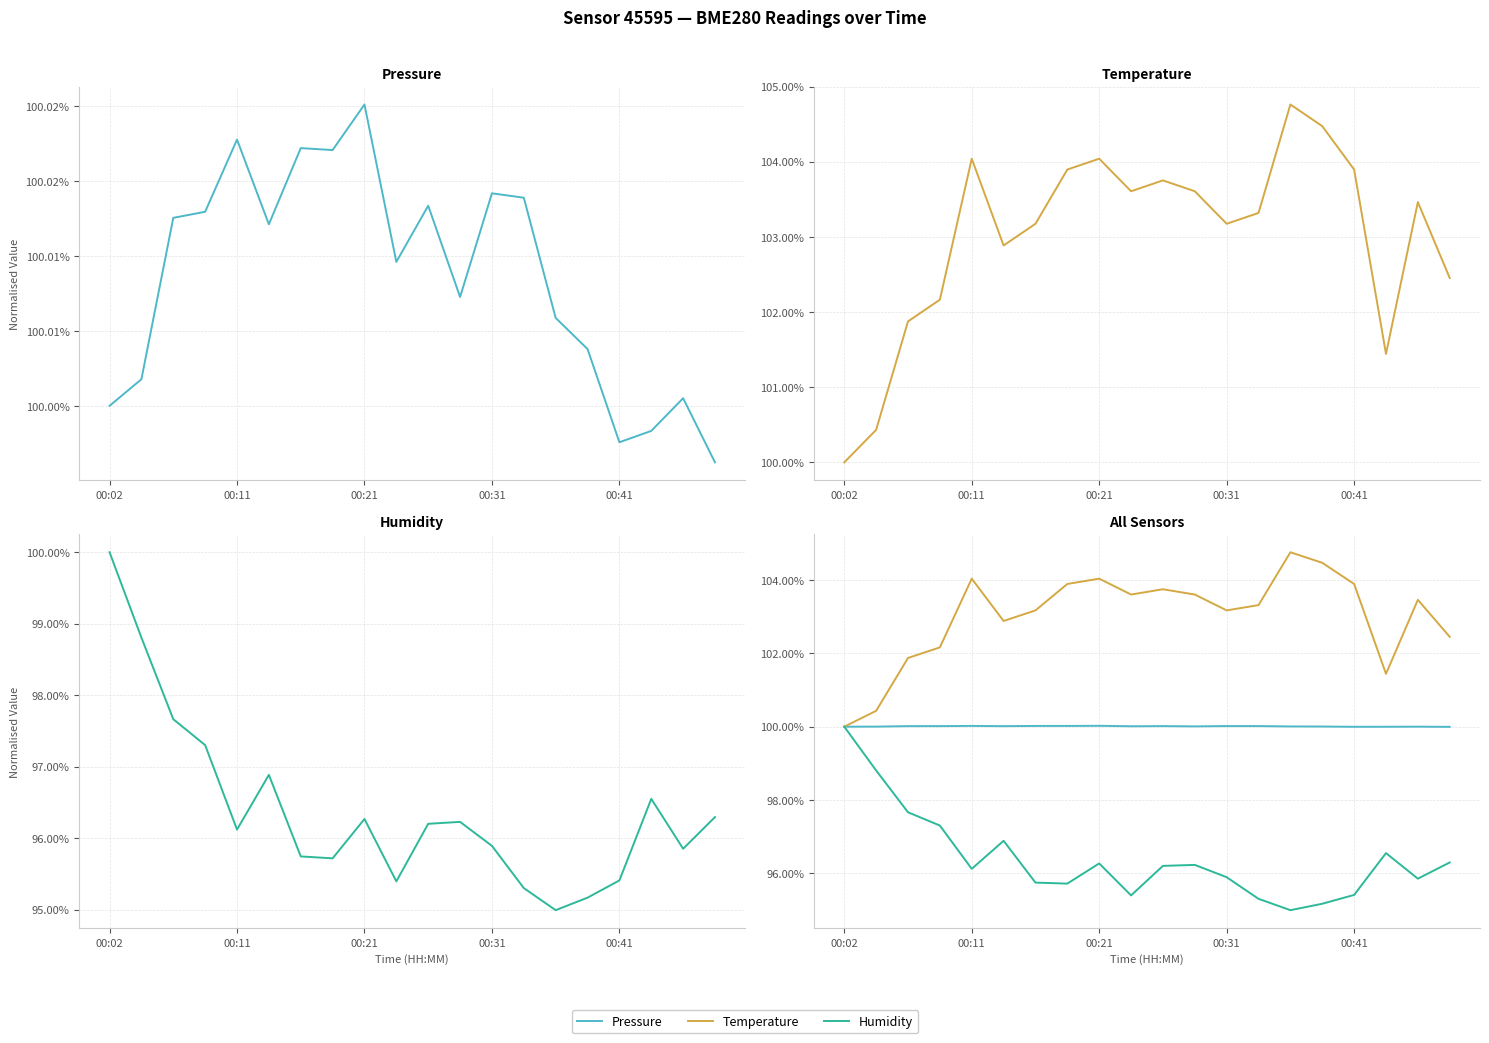

Reading right to left, extract all data points from this chart.

Pressure: 1.0	1.0	1.0	1.0	1.0	1.0	1.0	1.0	1.0	1.0	1.0	1.0	1.0	1.0	1.0	1.0	1.0	1.0	1.0	1.0
Temperature: 1.0	1.0	1.0	1.0	1.0	1.0	1.0	1.0	1.0	1.0	1.0	1.0	1.0	1.0	1.0	1.0	1.0	1.0	1.0	1.0
Humidity: 1.0	1.0	1.0	1.0	1.0	0.9	1.0	1.0	1.0	1.0	1.0	1.0	1.0	1.0	1.0	1.0	1.0	1.0	1.0	1.0